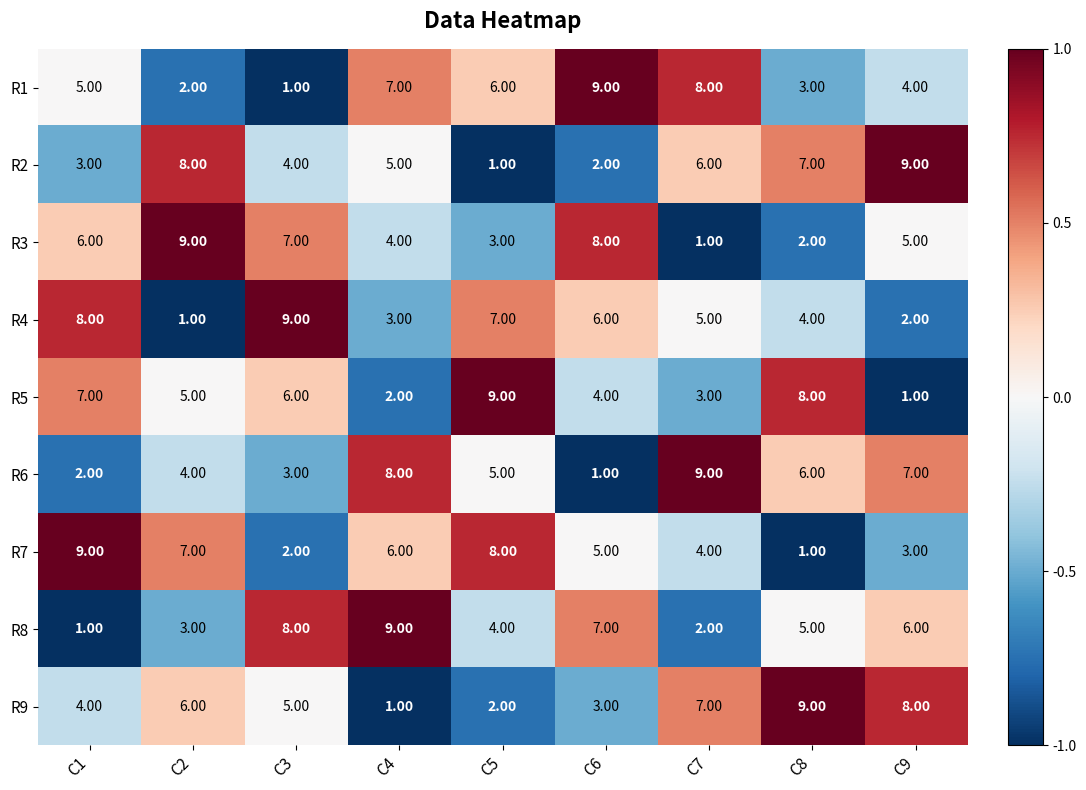

What is the average value of the R6 series?

5